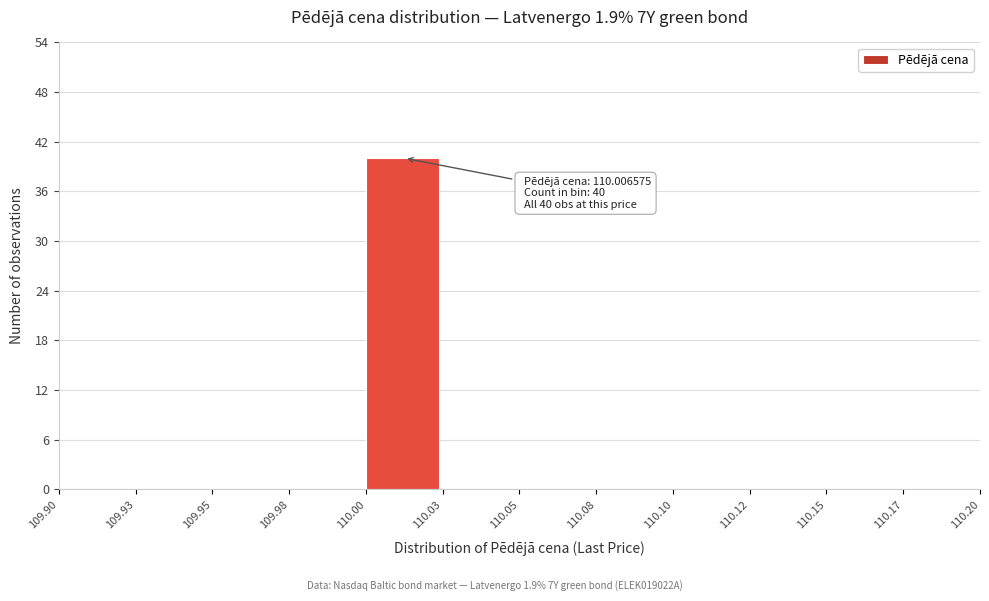

Reading left to right, list all the values displayed in this chart.

109.90=0	109.93=0	109.95=0	109.98=0	110.00=40	110.03=0	110.05=0	110.08=0	110.10=0	110.12=0	110.15=0	110.17=0